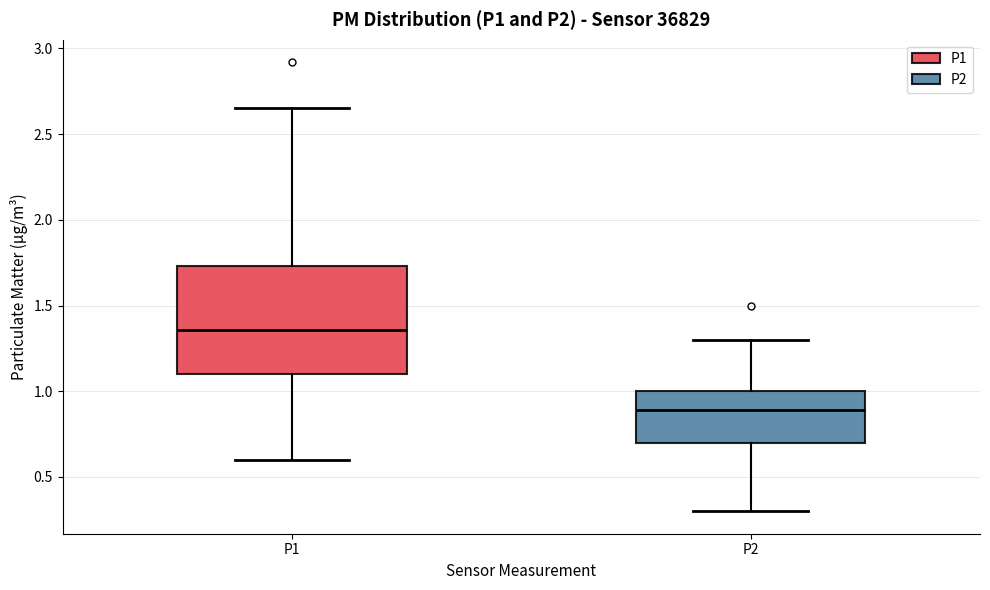

Reading left to right, read every box against the y-axis: the position of its median line, the range the box covers, and the ends of its whiskers. The values are not printed on the chart, so give them approximately, as read against the axis.

P1: median 1.35, box 1.10 to 1.75, whiskers 0.60 to 2.65
P2: median 0.90, box 0.70 to 1.00, whiskers 0.30 to 1.30